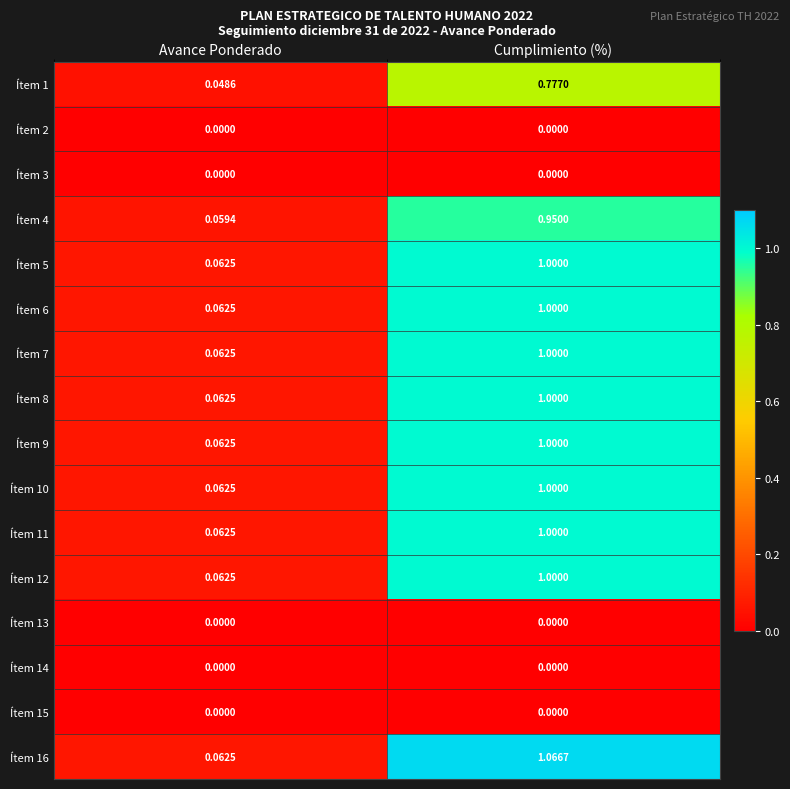

Which label corresponds to the largest value in the chart?

Cumplimiento (%)